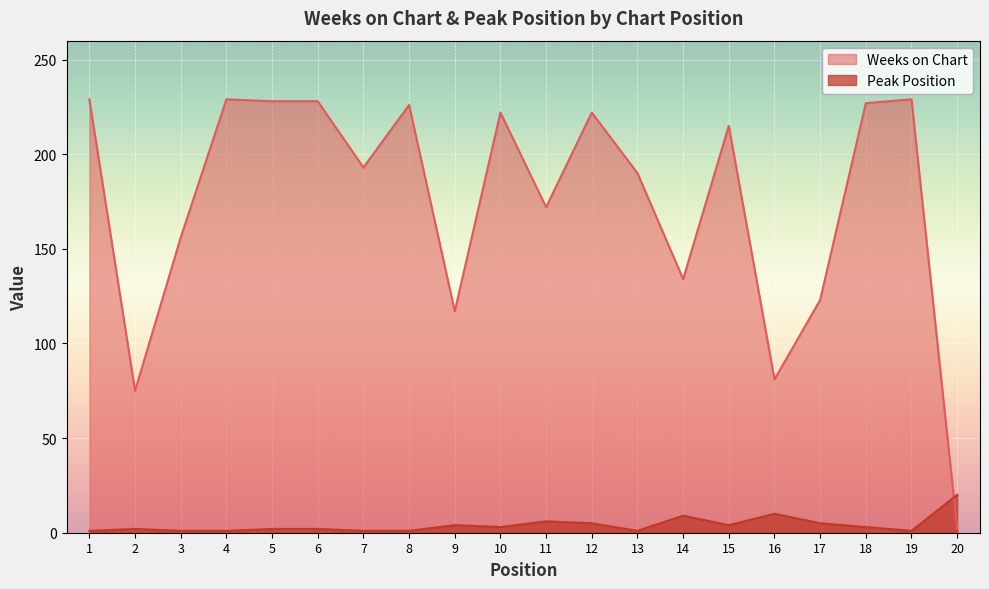

At which label does Weeks on Chart reach its minimum?

20